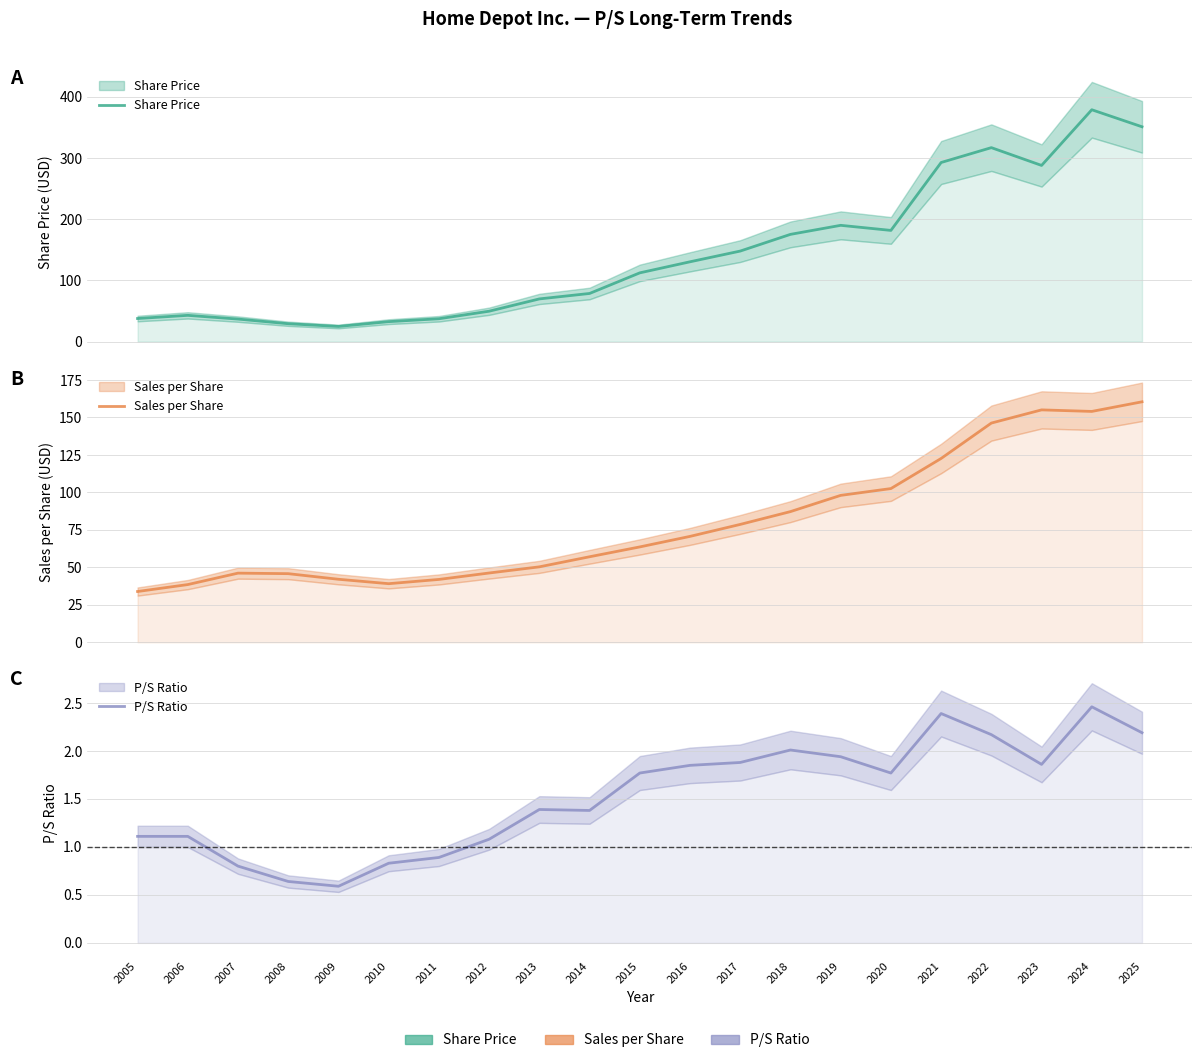

What is the sum of the P/S Ratio values at 2015 and 2024?

4.2